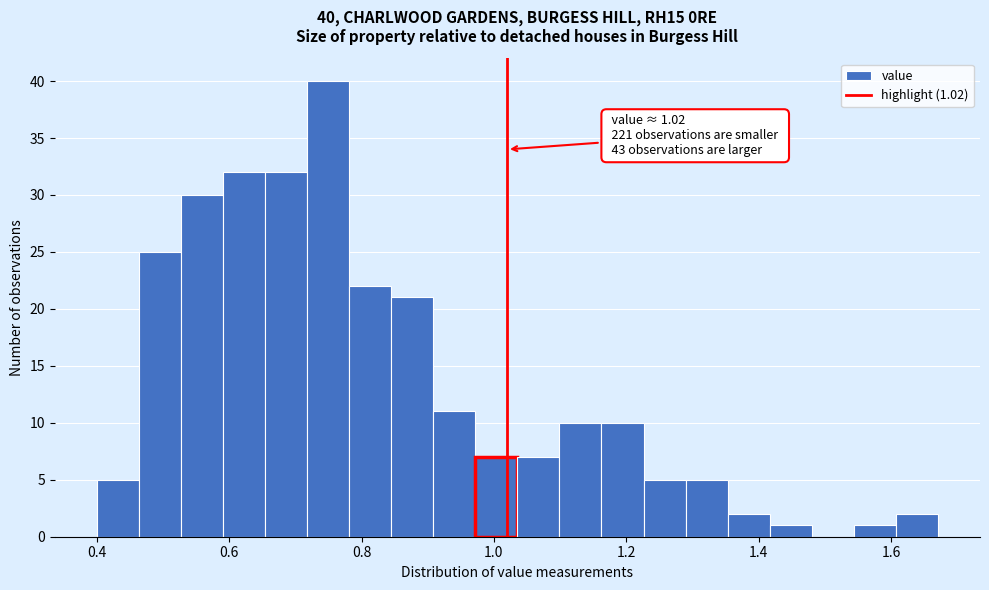

Read against the x-axis, roughly where is the centre of the tallest bar?

0.74